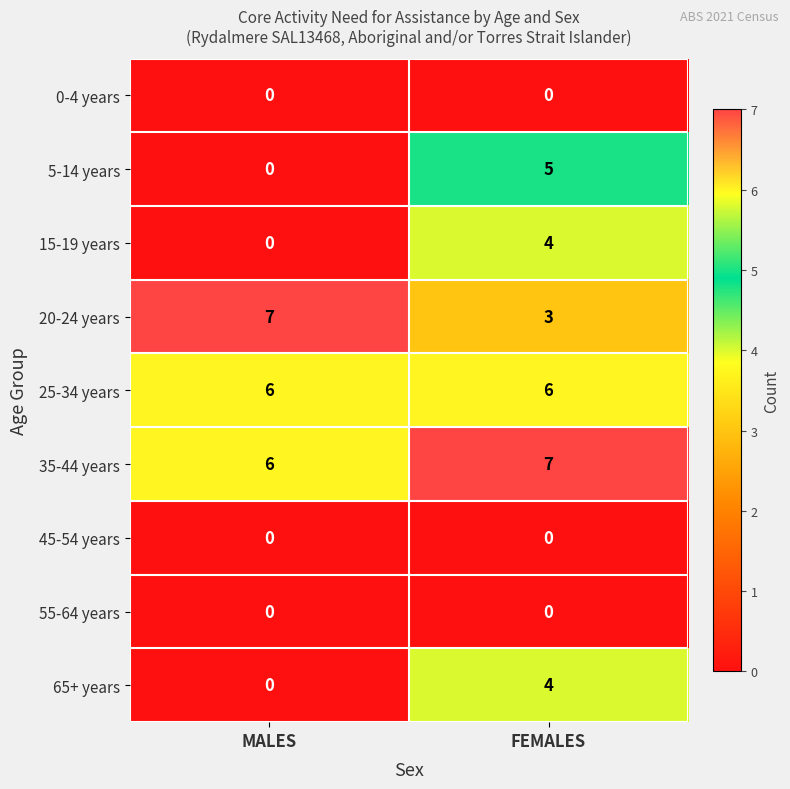

Reading left to right, what are all the values shown in this chart?

0-4 years: 0	0
5-14 years: 0	5
15-19 years: 0	4
20-24 years: 7	3
25-34 years: 6	6
35-44 years: 6	7
45-54 years: 0	0
55-64 years: 0	0
65+ years: 0	4